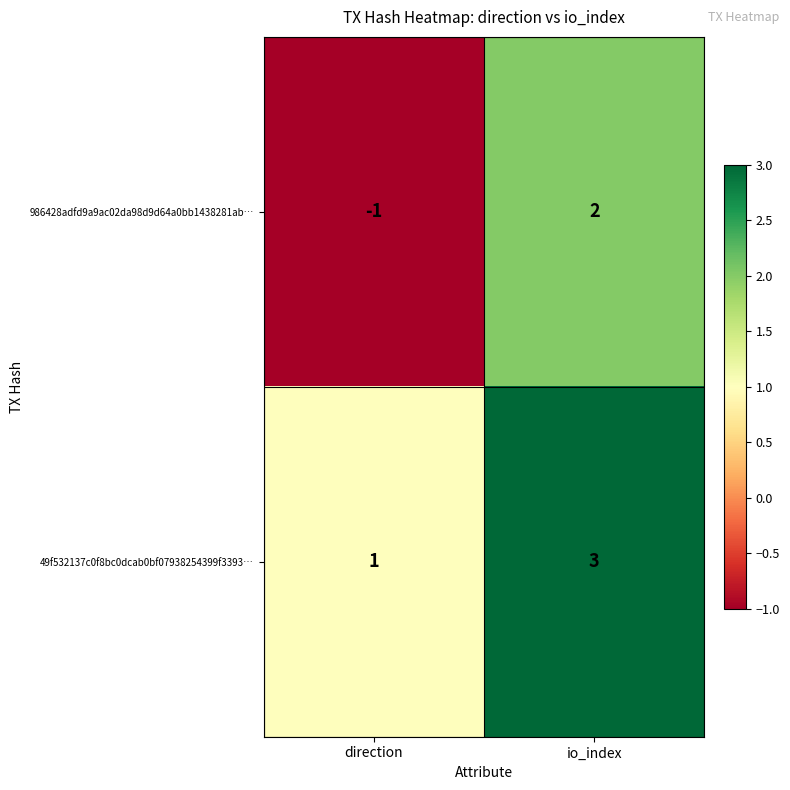

Rank the series by their average value, from lowest to highest.

986428adfd9a9ac02da98d9d64a0bb1438281ab…, 49f532137c0f8bc0dcab0bf07938254399f3393…